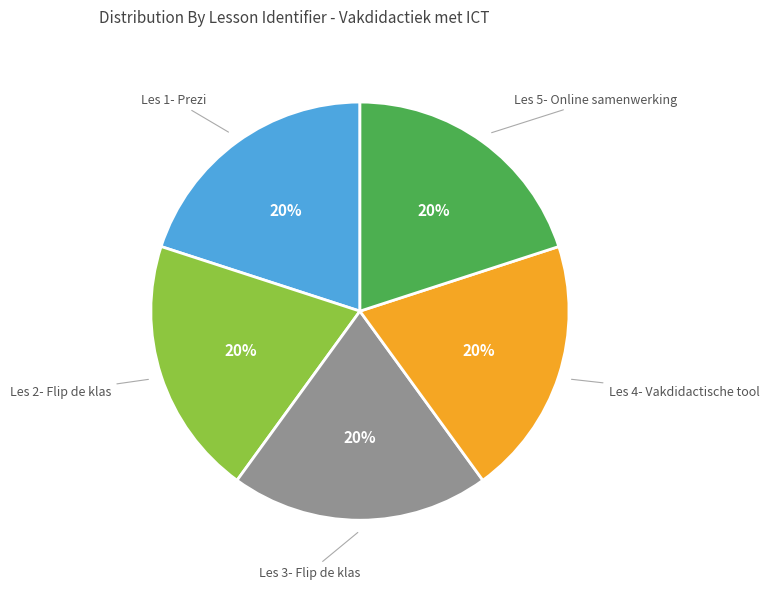

Is there any slice that represents more than half of the pie?

No